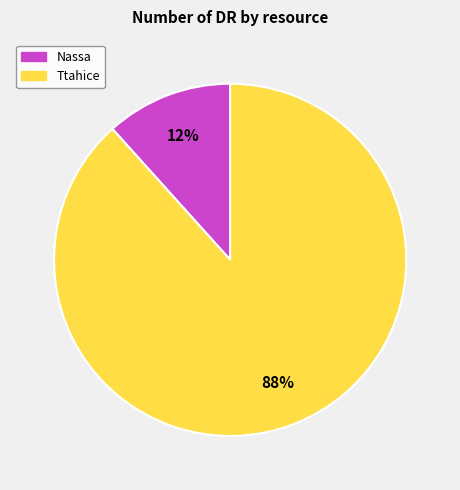

To the nearest percent, what percentage of the pie is Nassa?

12%